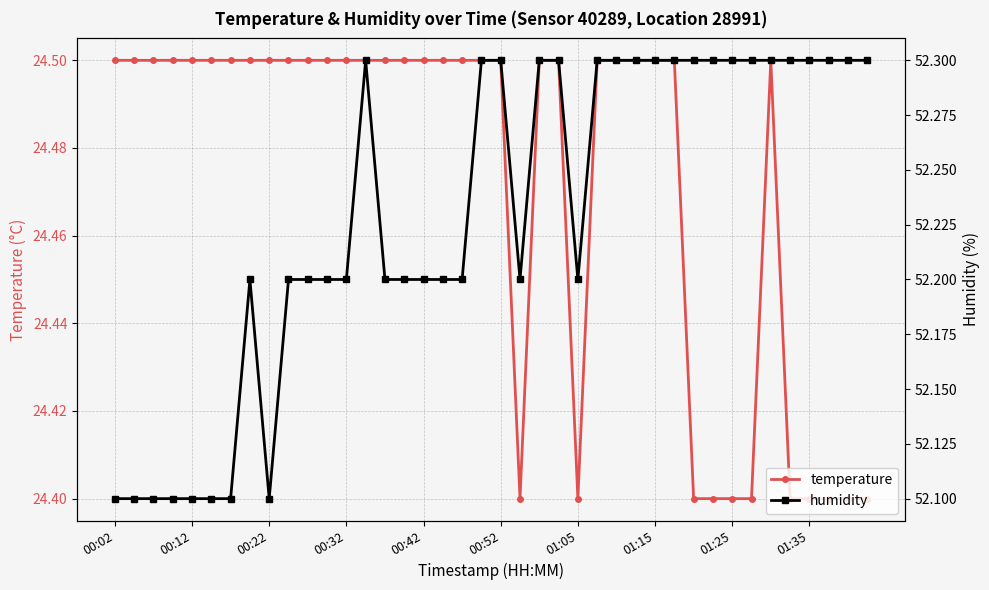

What is the minimum value for temperature?

24.4